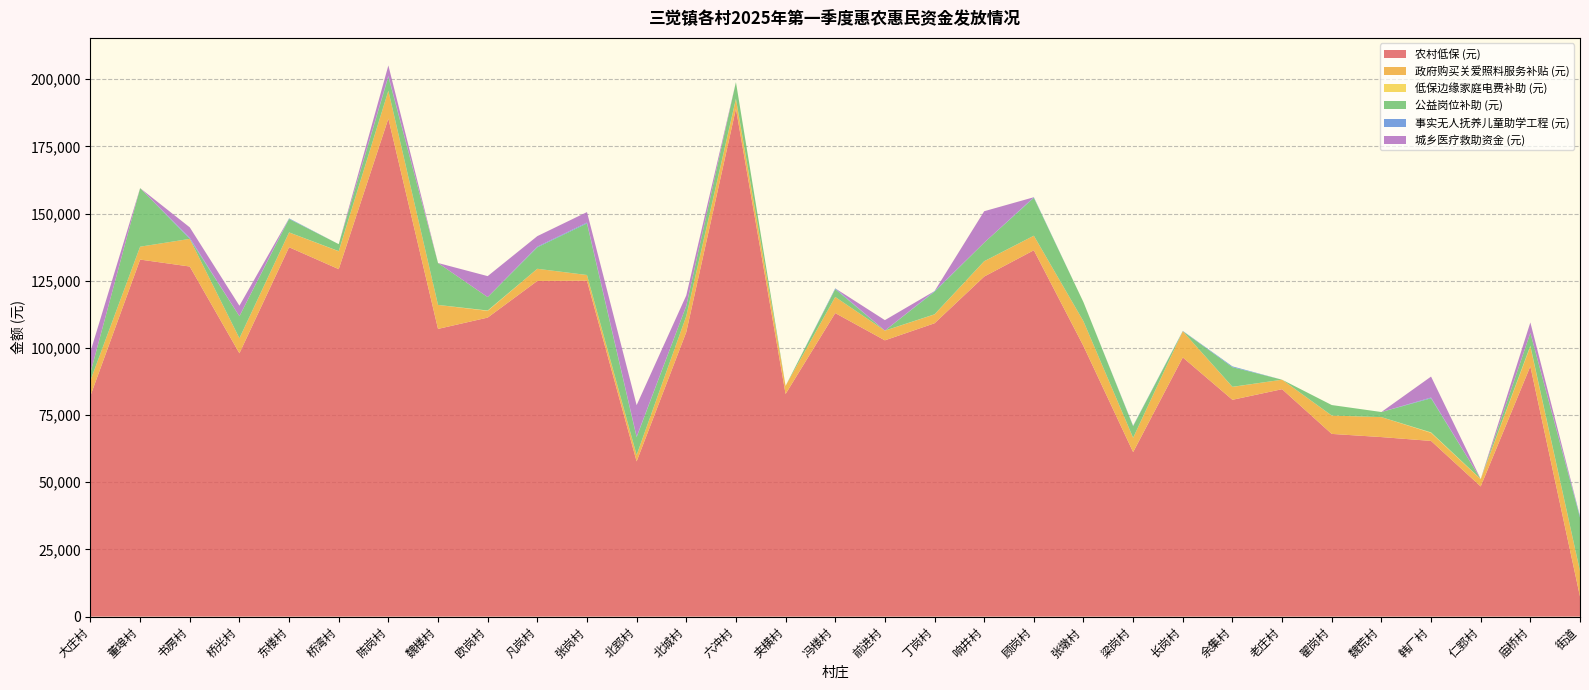

Reading right to left, extract all data points from this chart.

农村低保 (元): 7485.0	93156.0	48440.0	65386.0	66816.0	67995.0	84640.0	80691.0	96462.0	61216.0	100684.0	136349.0	126555.0	109170.0	102822.0	112962.0	82850.0	189025.0	105878.0	57755.0	125023.0	124925.0	111285.0	107076.0	185359.0	129316.0	137475.0	98001.0	130296.0	132875.0	82221.0
政府购买关爱照料服务补贴 (元): 9456.0	7428.0	2700.0	3000.0	7428.0	6828.0	3528.0	4800.0	9756.0	5328.0	9214.0	5400.0	5700.0	3300.0	3600.0	6000.0	3000.0	3600.0	5958.0	2400.0	2100.0	4528.0	2500.0	8928.0	10356.0	6656.0	5500.0	5600.0	10280.0	4800.0	5700.0
低保边缘家庭电费补助 (元): 16.9	203.4	67.8	169.5	0.0	16.9	0.0	33.9	0.0	16.9	0.0	16.9	16.9	33.9	16.9	0.0	0.0	101.7	0.0	0.0	16.9	0.0	135.6	0.0	0.0	50.9	16.9	0.0	0.0	0.0	0.0
公益岗位补助 (元): 19900.0	4800.0	0.0	12700.0	1900.0	3900.0	0.0	7300.0	0.0	4300.0	7100.0	14100.0	6900.0	8400.0	0.0	2900.0	0.0	6200.0	3800.0	6600.0	19200.0	8000.0	5000.0	15600.0	5200.0	2600.0	5000.0	8200.0	0.0	21800.0	2900.0
事实无人抚养儿童助学工程 (元): 537.0	0.0	0.0	277.0	0.0	0.0	0.0	307.0	118.0	185.0	0.0	217.0	0.0	239.0	0.0	315.0	0.0	0.0	0.0	234.0	315.0	252.0	0.0	0.0	315.0	0.0	230.0	0.0	397.0	0.0	0.0
城乡医疗救助资金 (元): 0.0	3900.0	0.0	7800.0	0.0	0.0	0.0	0.0	0.0	0.0	0.0	0.0	11700.0	0.0	3900.0	0.0	0.0	0.0	3900.0	11700.0	3900.0	3900.0	7800.0	0.0	3900.0	0.0	0.0	3900.0	3900.0	0.0	7800.0